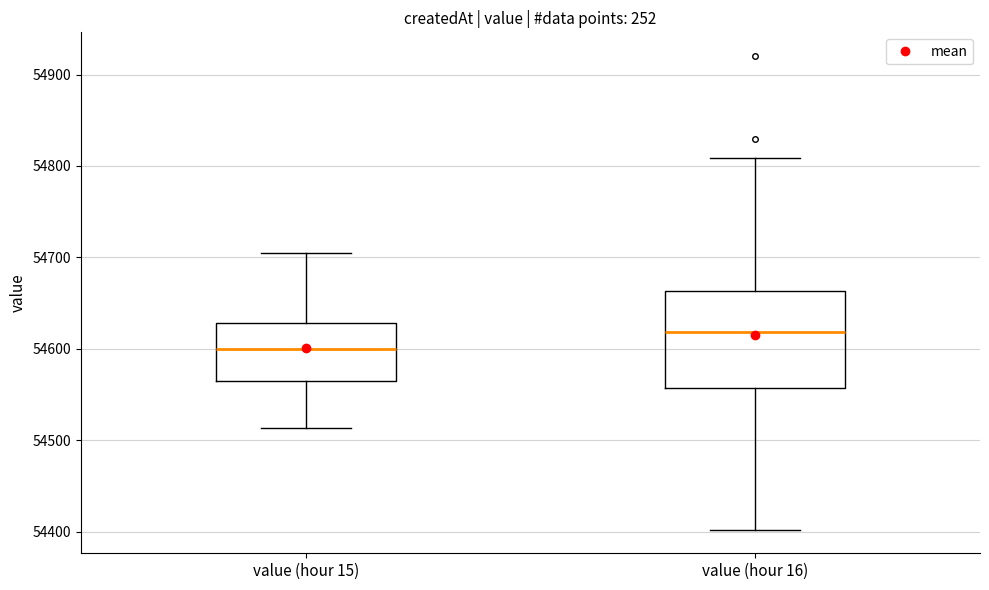

Reading left to right, read every box against the y-axis: the position of its median line, the range the box covers, and the ends of its whiskers. The values are not printed on the chart, so give them approximately, as read against the axis.

value (hour 15): median 54600, box 54570 to 54630, whiskers 54510 to 54700
value (hour 16): median 54620, box 54560 to 54660, whiskers 54400 to 54810